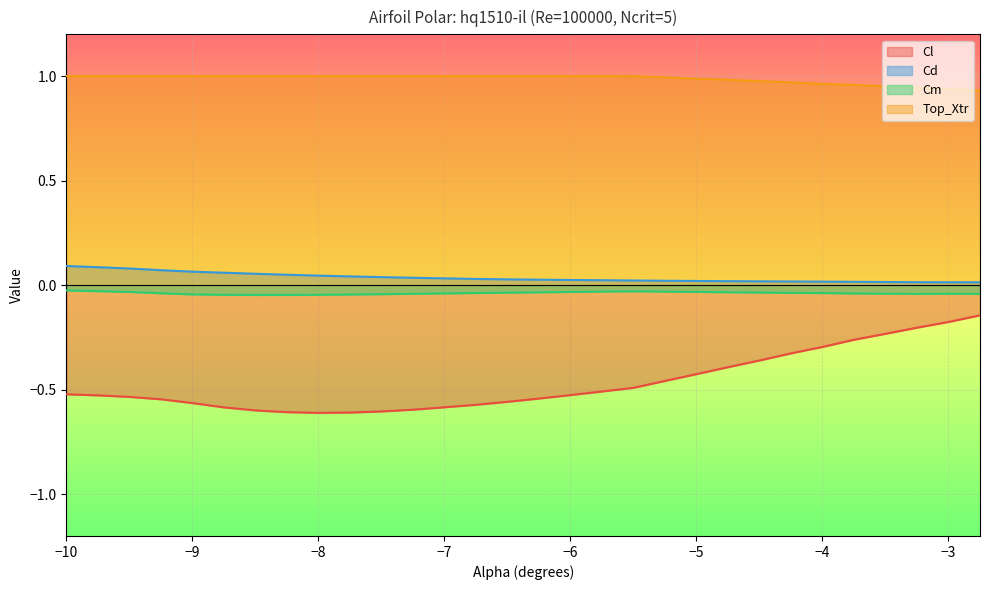

Which series has the largest total across all categories?

Top_Xtr